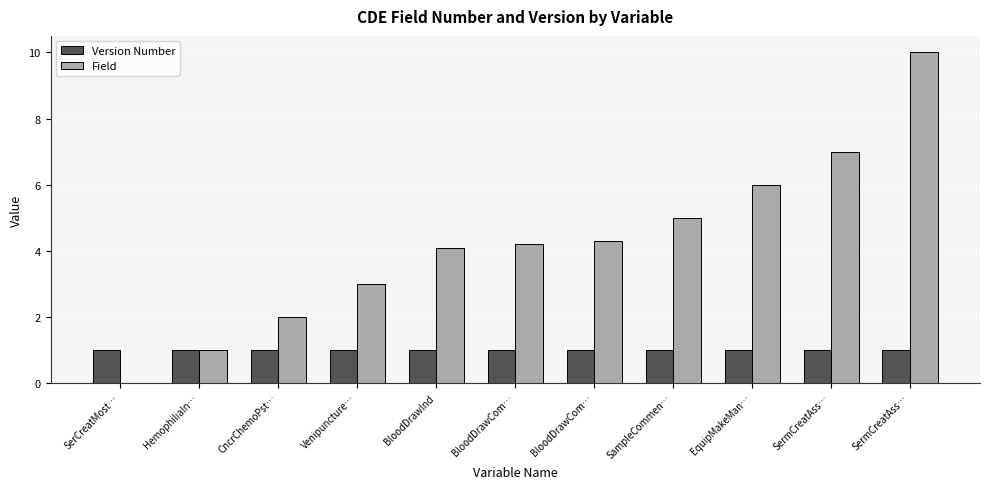

Are the bars horizontal?

No